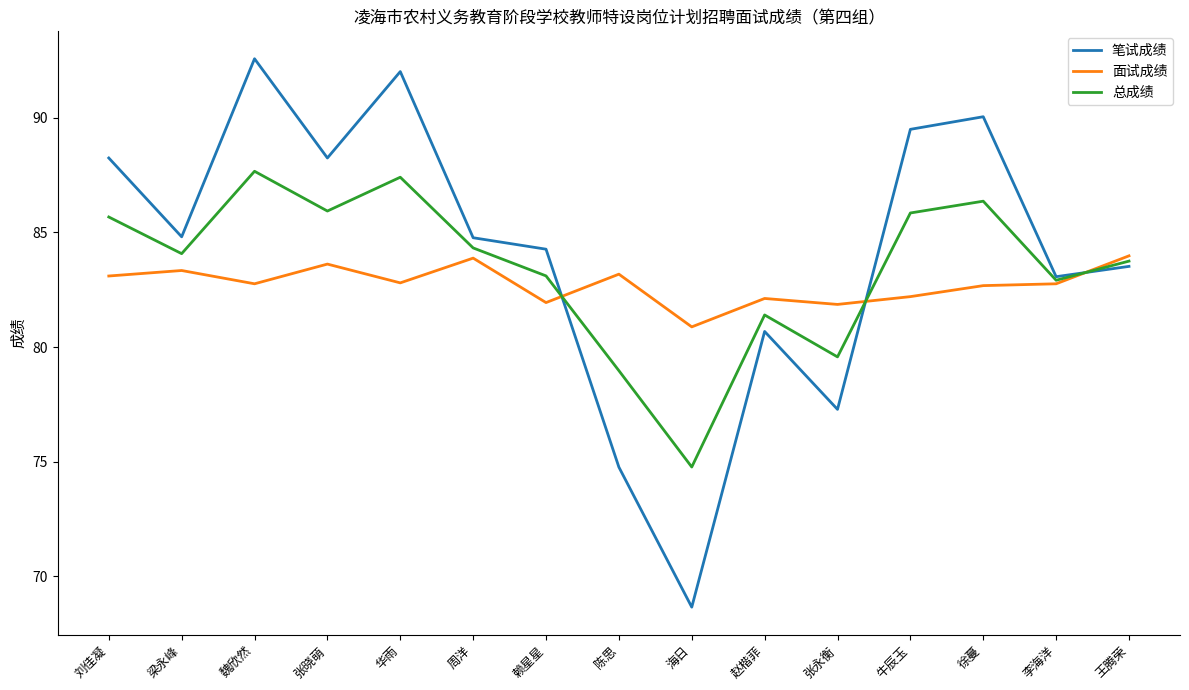

What value does the 笔试成绩 series have at 李海洋?

83.1